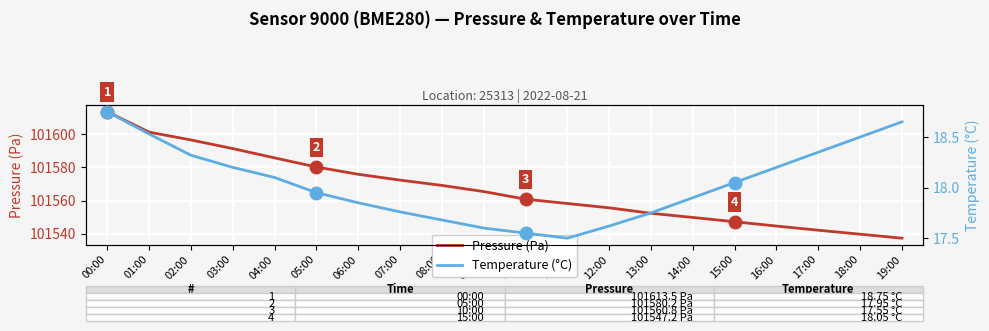

The Pressure (Pa) series shows 54577.2 at 14:00. True or false?

False